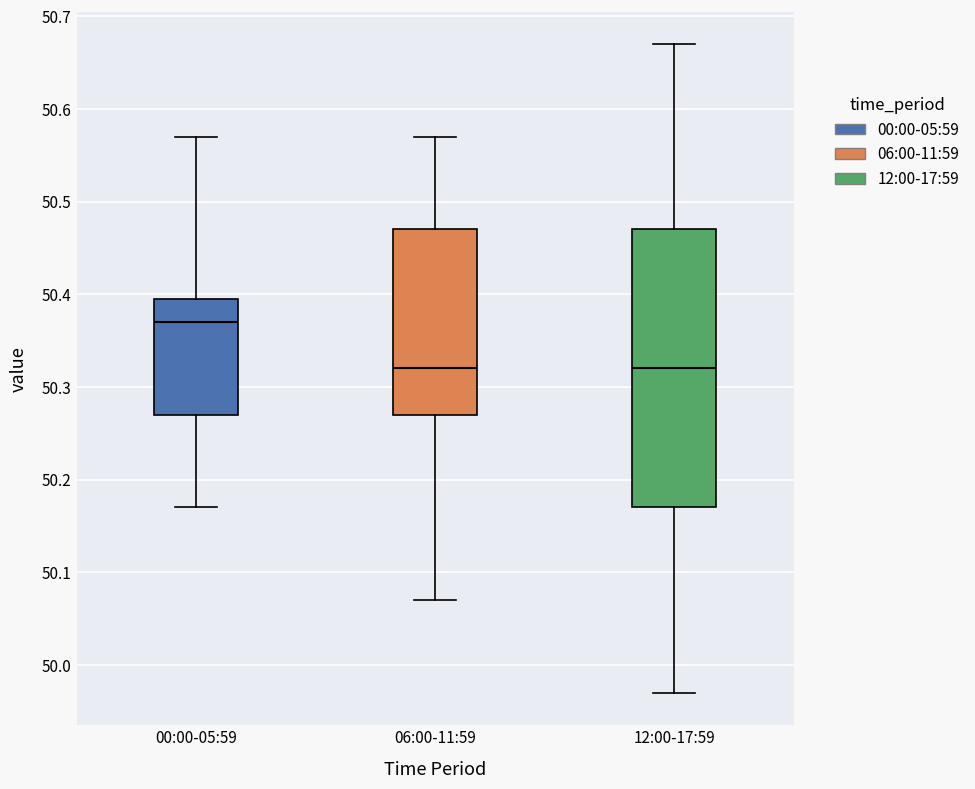

Where is the upper edge of the box for 00:00-05:59 on the y-axis? The values are not printed on the chart, so give them approximately, as read against the axis.

50.40